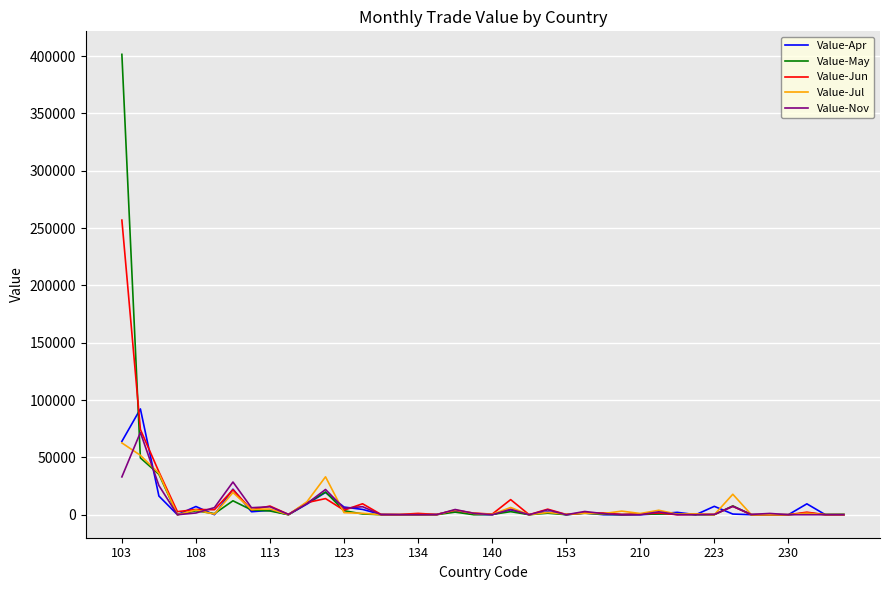

What is the difference between the second highest and second lowest values in the Value-Nov series?

32987